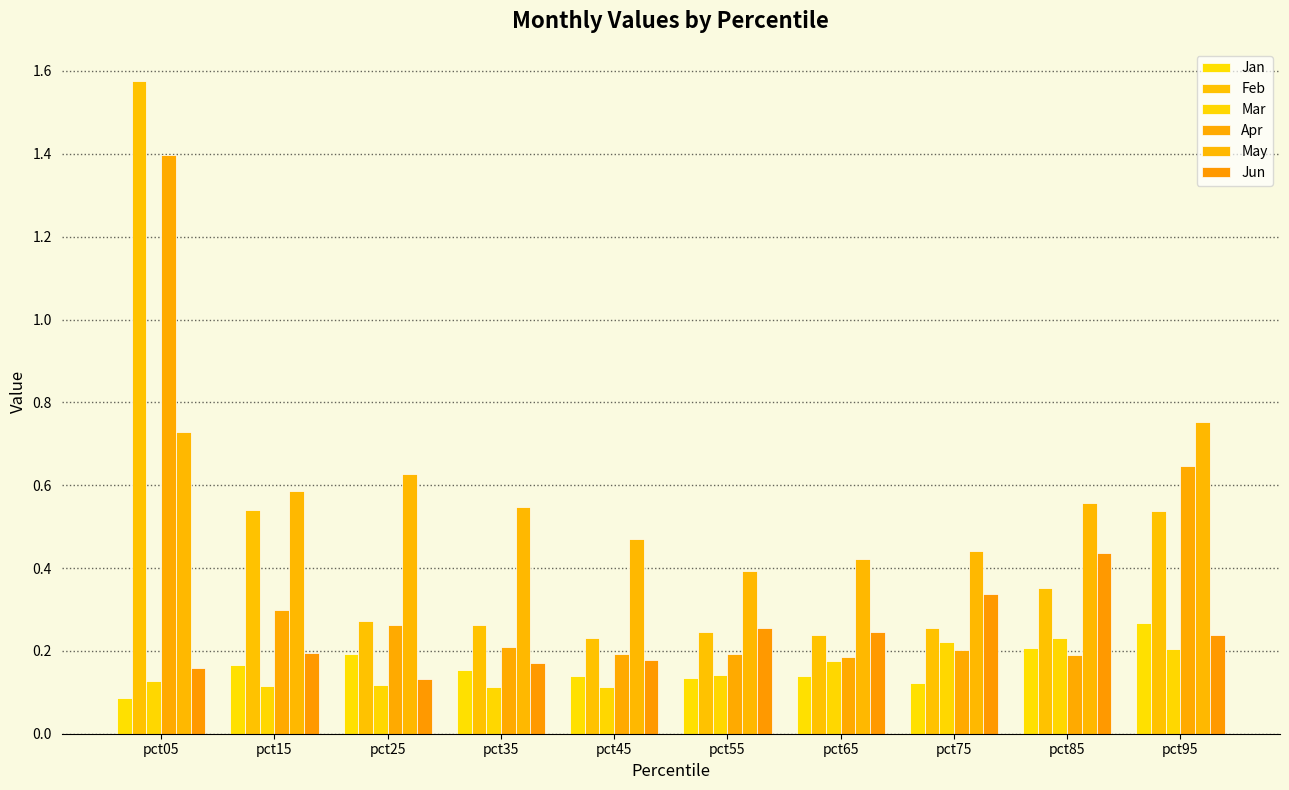

What is the value of the May bar at the 5th from the left?

0.5